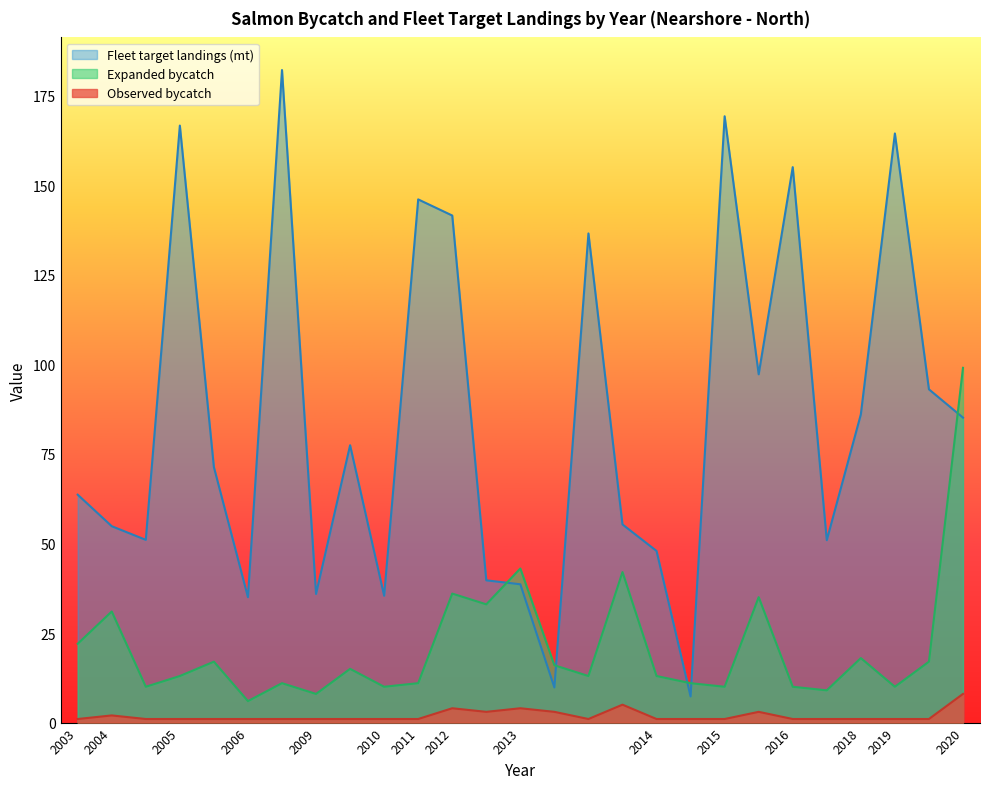

What is the highest value of the Fleet target landings (mt) series?

182.1